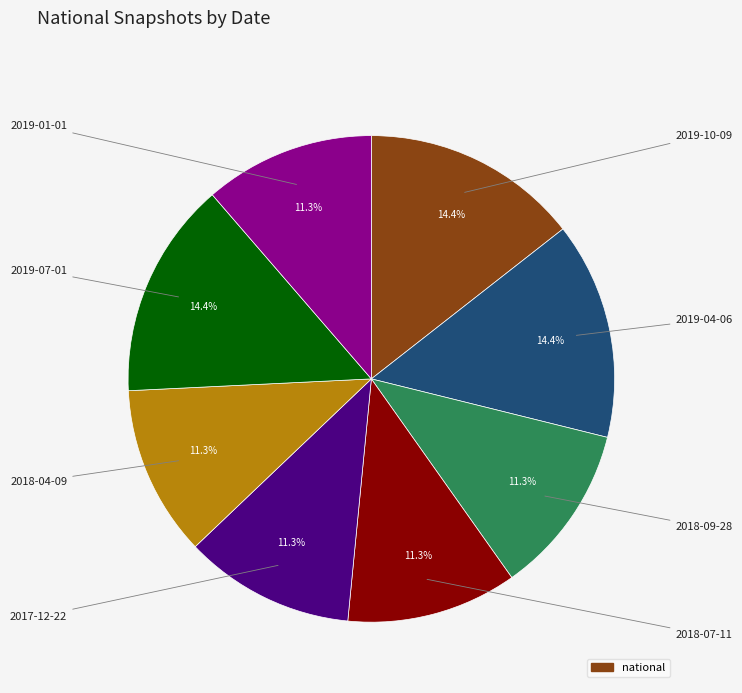

Is there any slice that represents more than half of the pie?

No